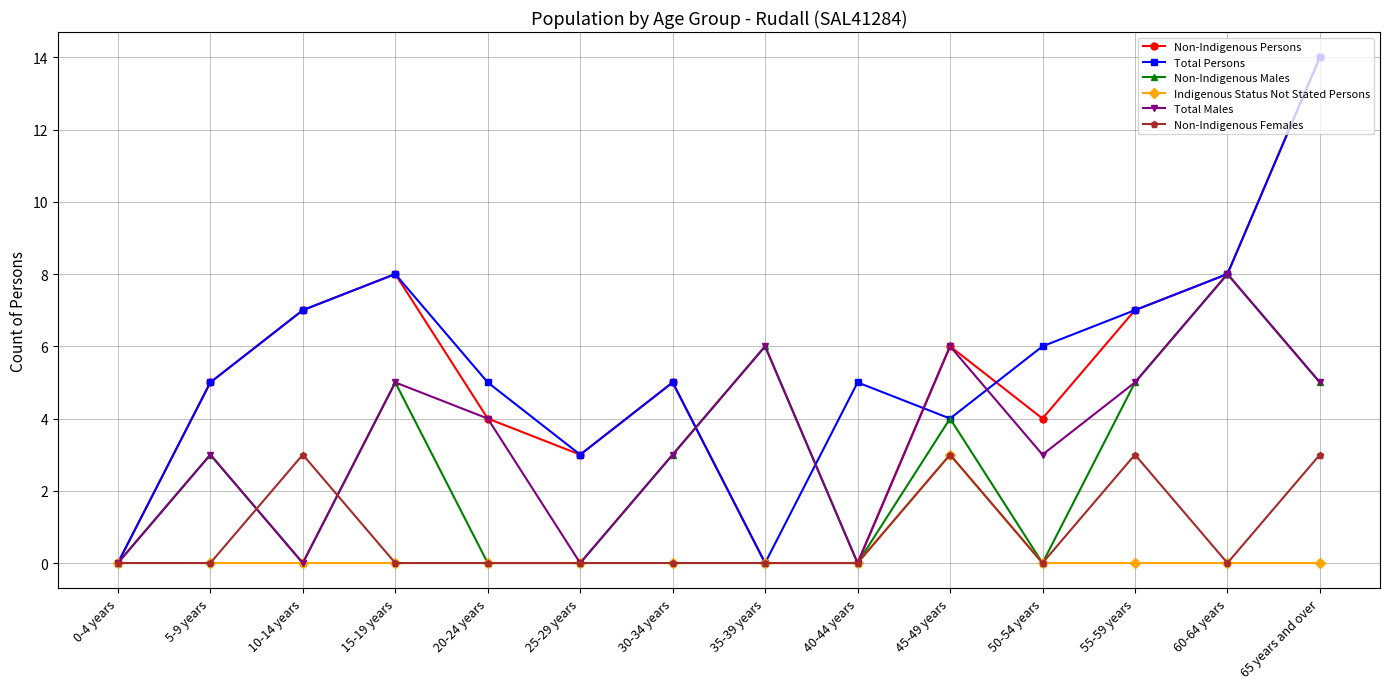

True or false: Non-Indigenous Females has a value of -2 at 40-44 years.

False